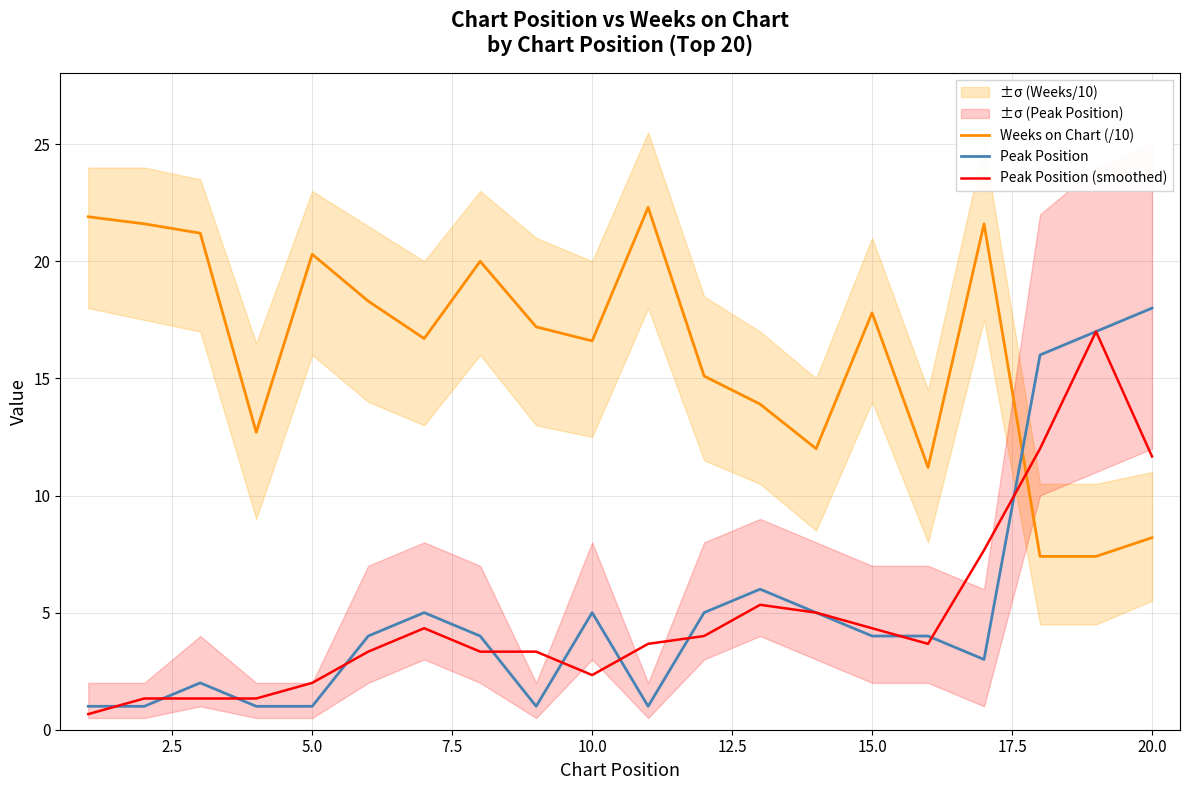

How many interior local peaks does the Weeks on Chart (/10) series have?

5